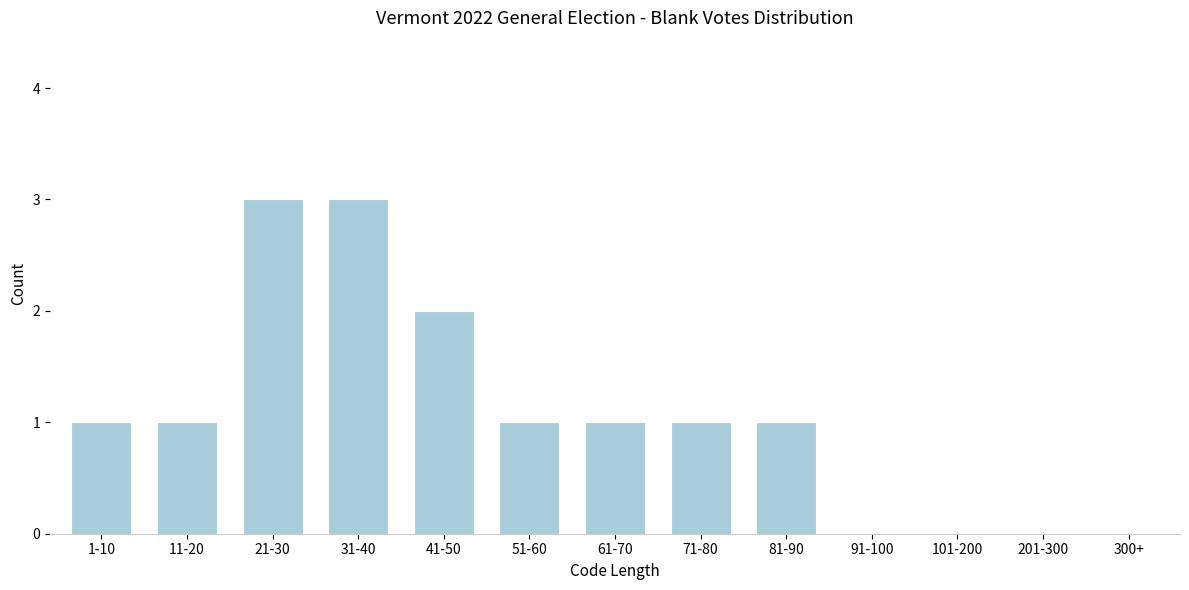

Reading left to right, list all the values displayed in this chart.

1-10=1	11-20=1	21-30=3	31-40=3	41-50=2	51-60=1	61-70=1	71-80=1	81-90=1	91-100=0	101-200=0	201-300=0	300+=0